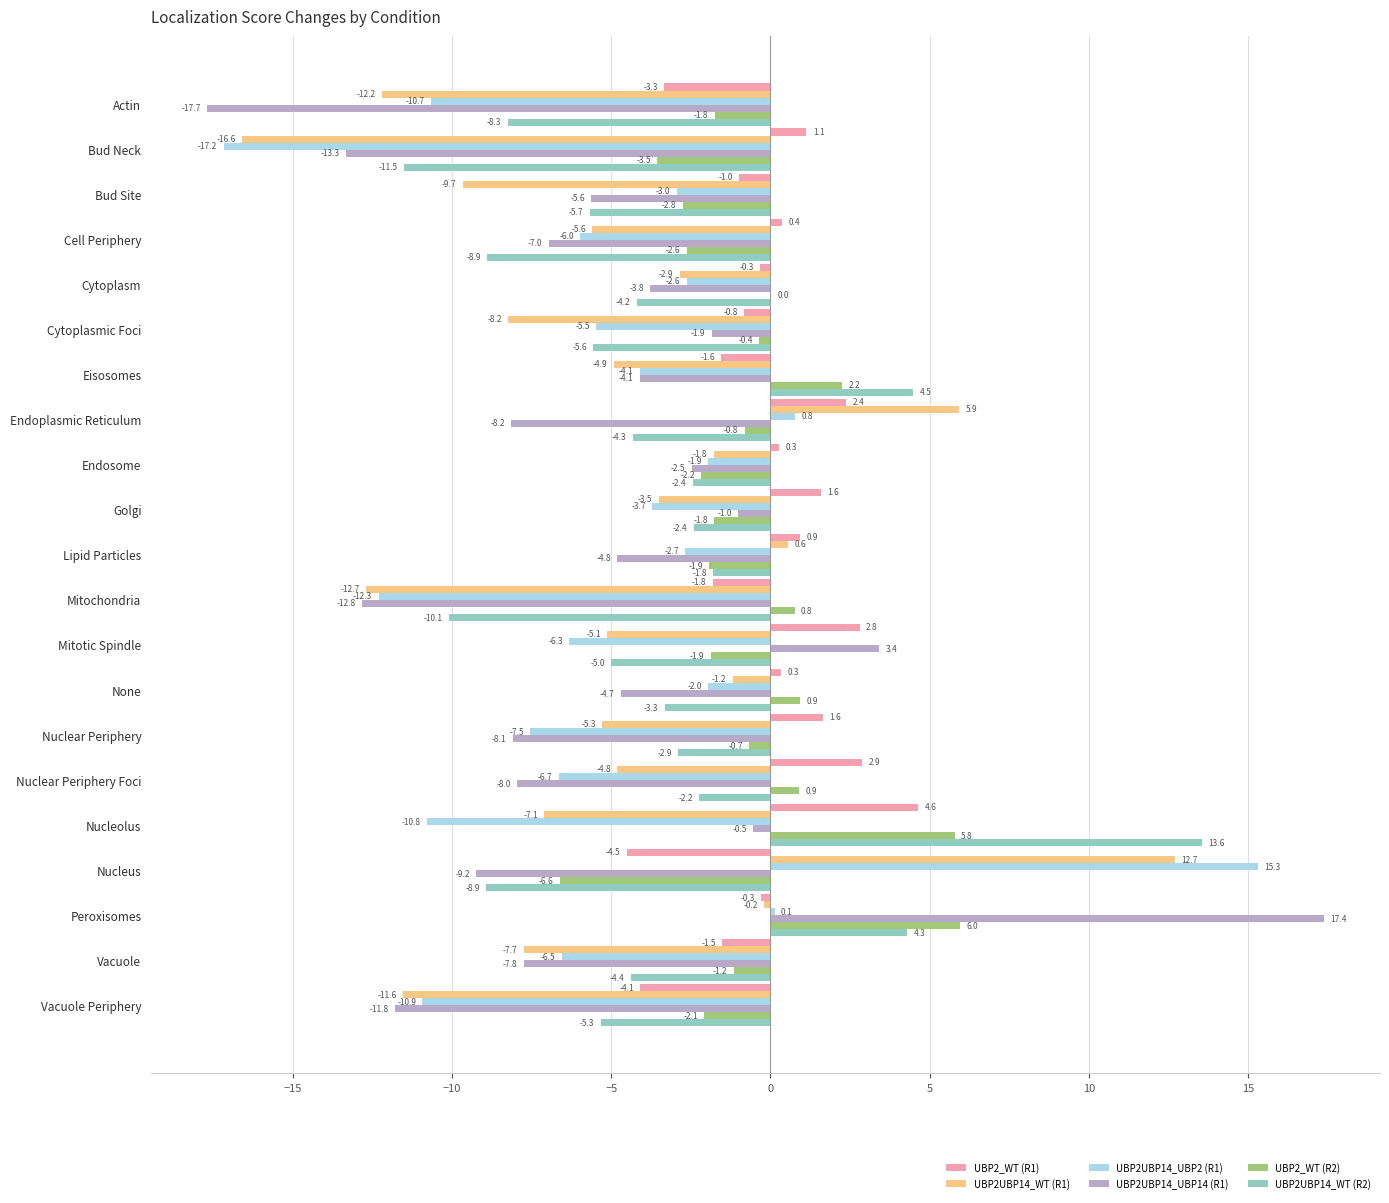

Which series has the largest total across all categories?

UBP2_WT (R1)